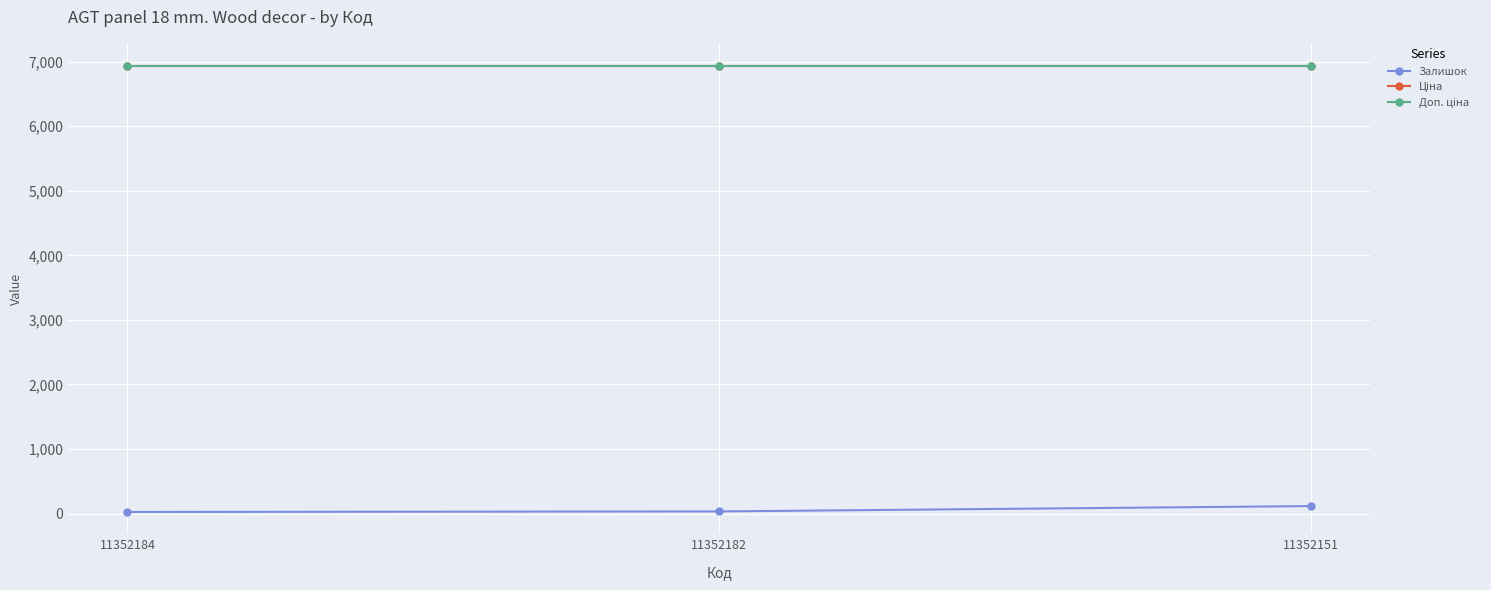

At 11352151, list the series in order from largest to smallest.

Ціна, Доп. ціна, Залишок